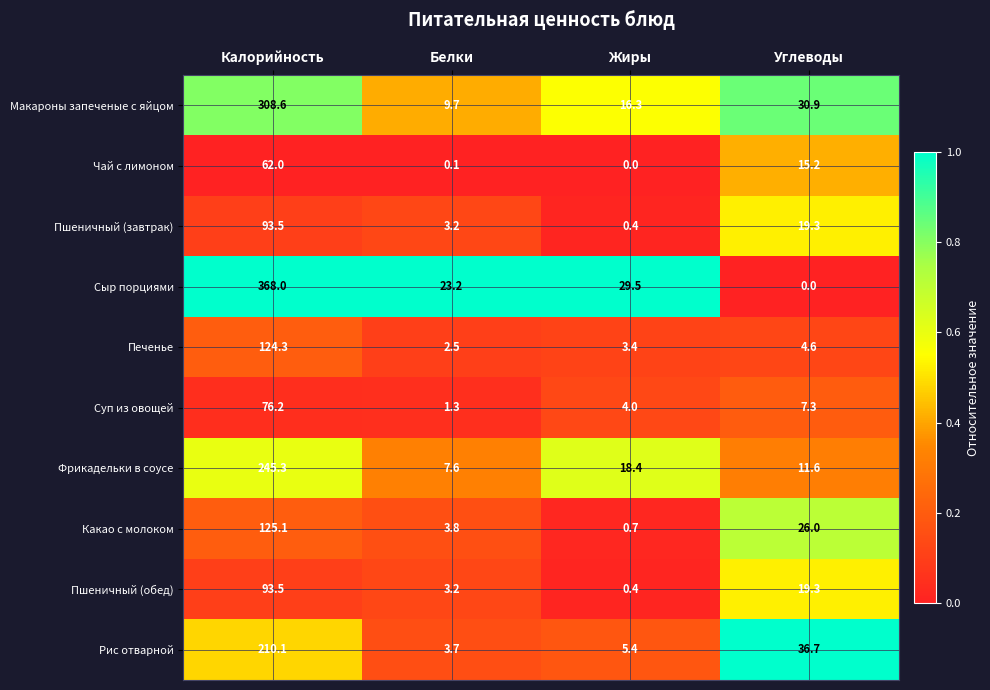

Which series has the largest range (max minus min)?

Сыр порциями